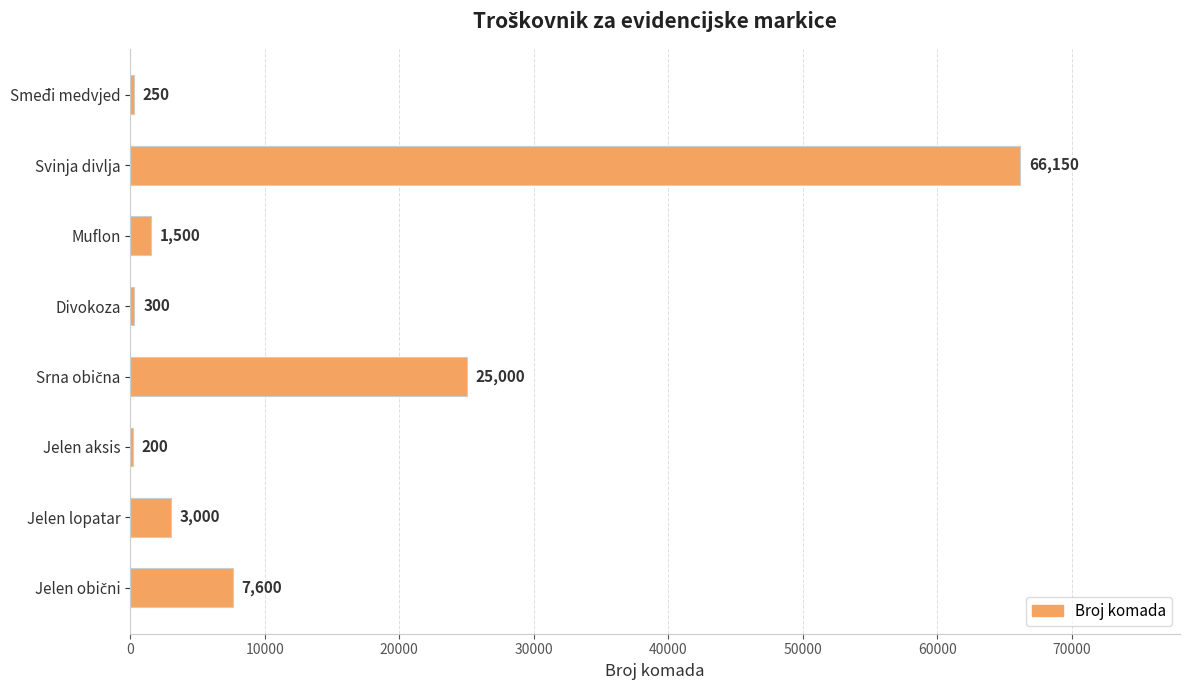

The chart shows a value of 300 at Divokoza. True or false?

True